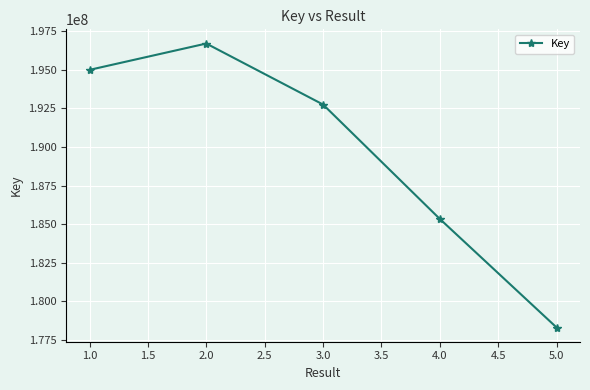

What is the change in value from 2.0 to 5.0?

-18400802